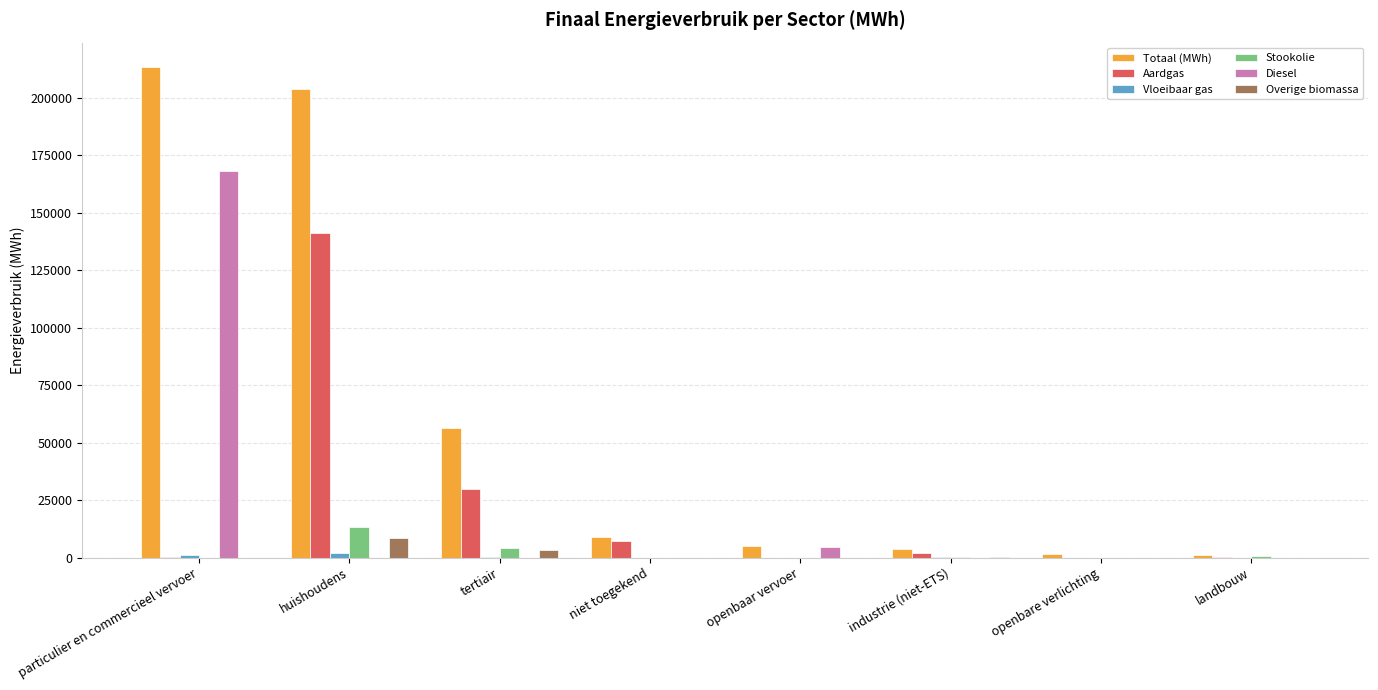

What is the approximate value of Totaal (MWh) at niet toegekend?

8965.0